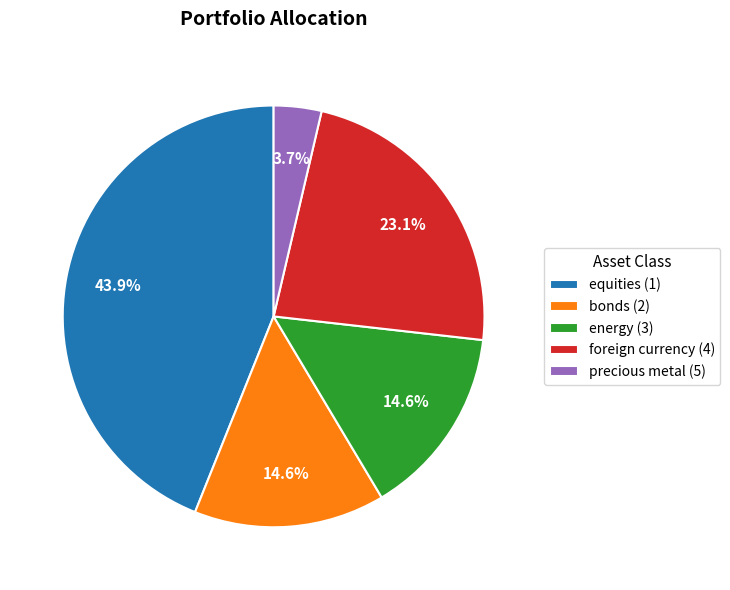

What percentage is the equities (1) slice, to the nearest percent?

44%